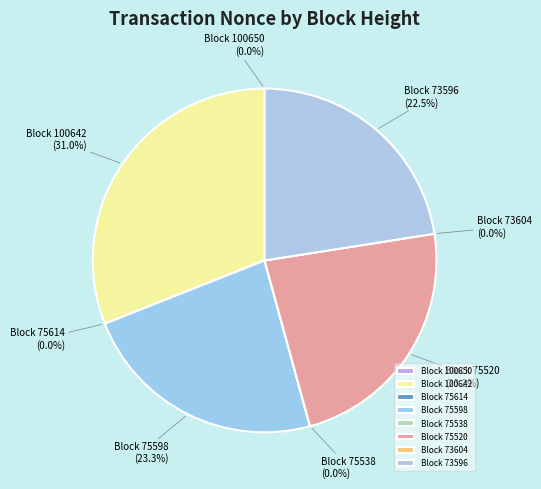

Approximately how many times larger is the value at 75598 compared to 100642?

0.8